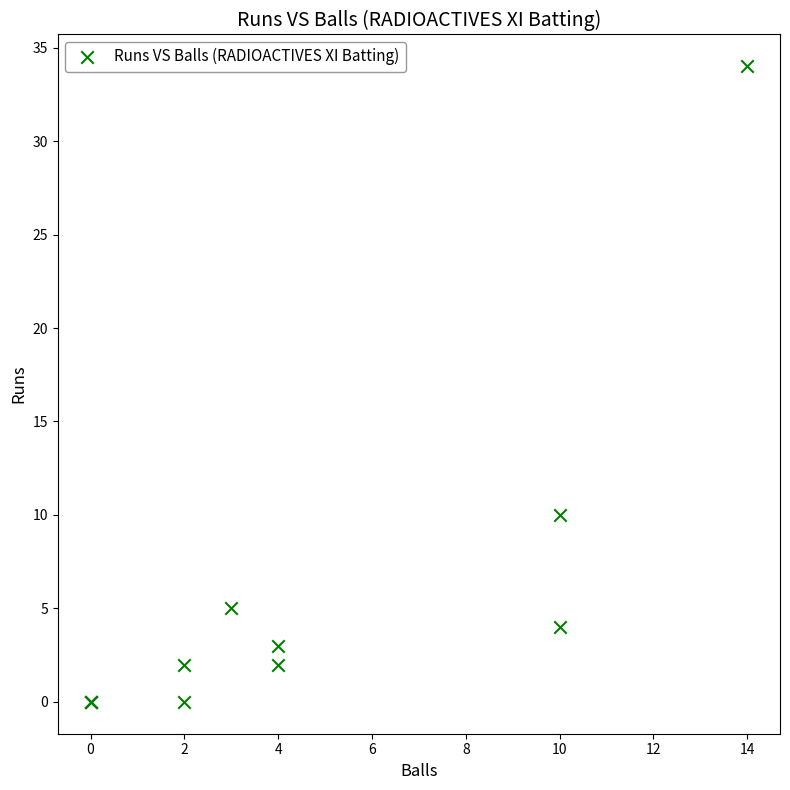

What Y value in the scatter plot is closest to 17?

10